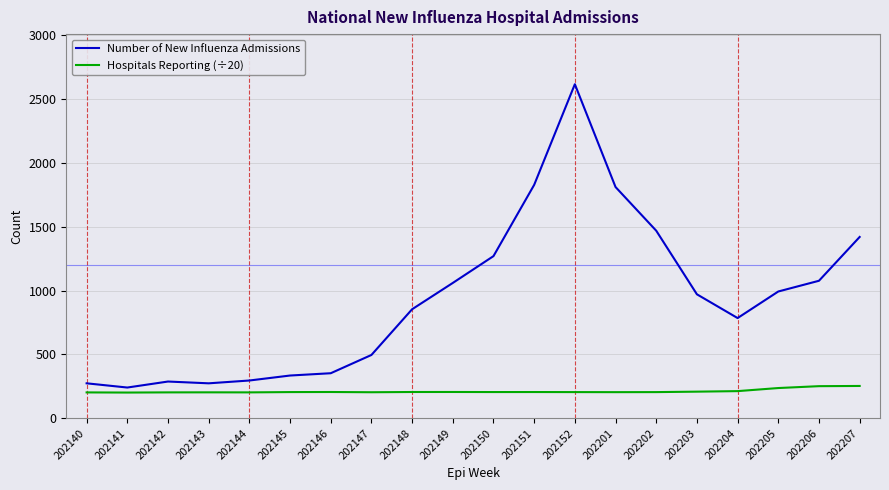

How many categories are shown in the chart?

20